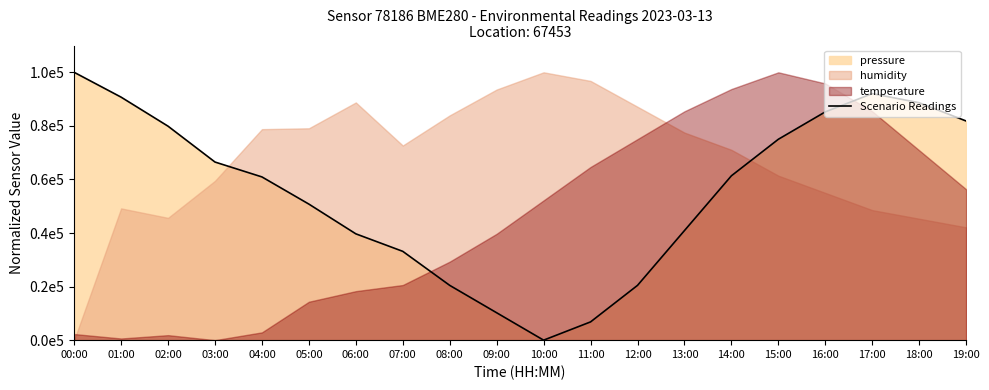

How many positive values are there?

19